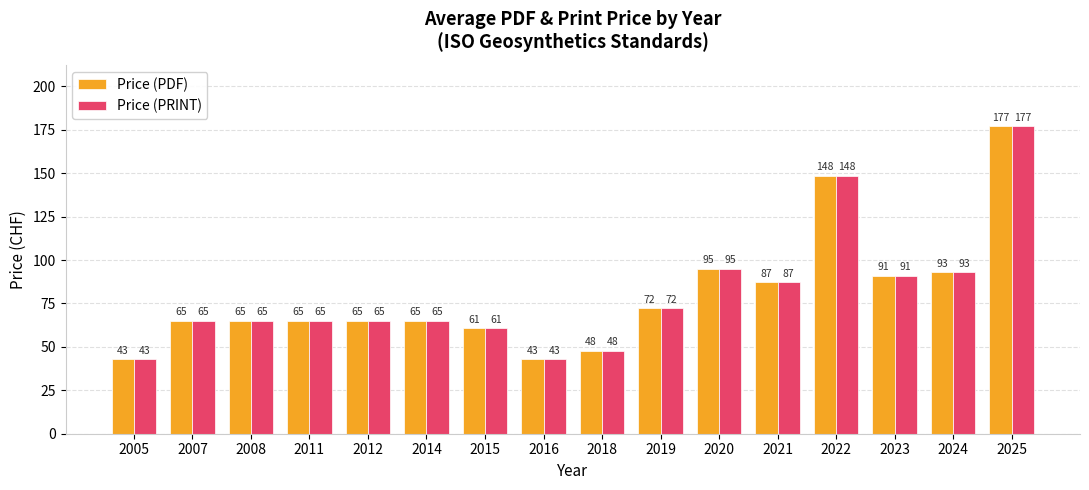

What is the difference between the maximum and minimum values in the Price (PDF) series?

134.0